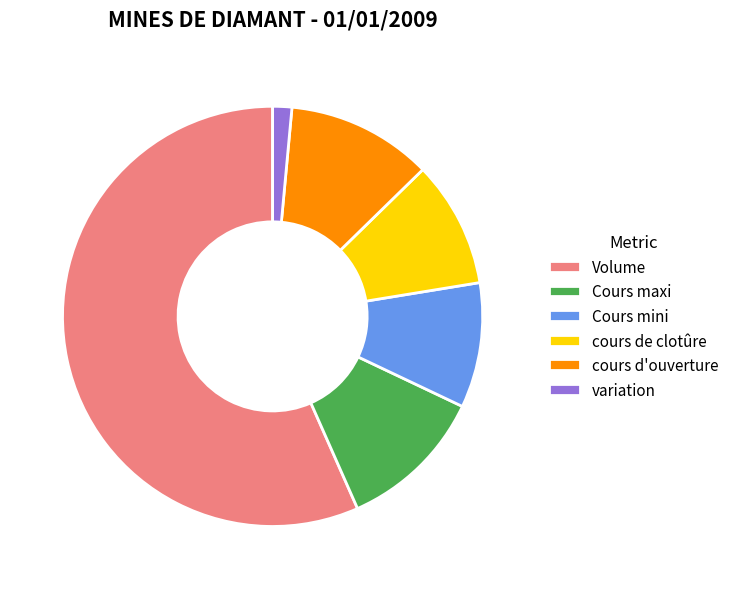

Is there any slice that represents more than half of the pie?

Yes